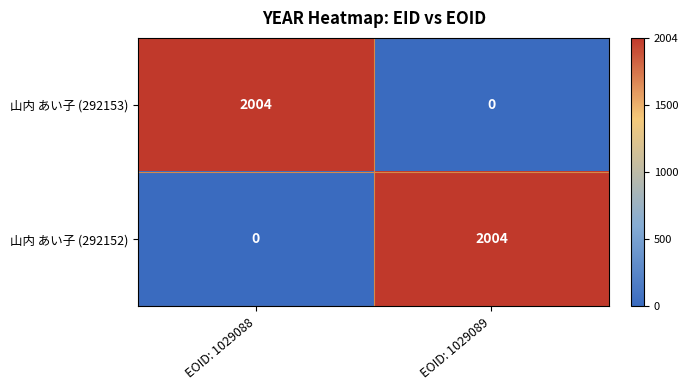

What is the difference between the 山内 あい子 (292153) values at EOID: 1029089 and EOID: 1029088?

2004